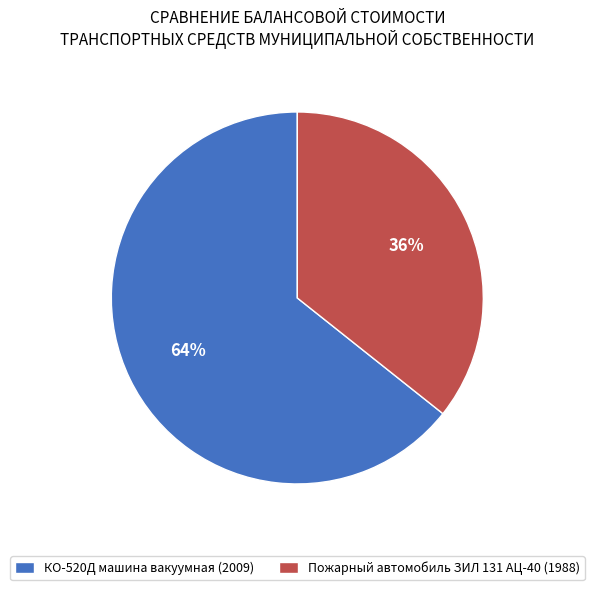

What is the majority slice?

КО-520Д машина вакуумная (2009)